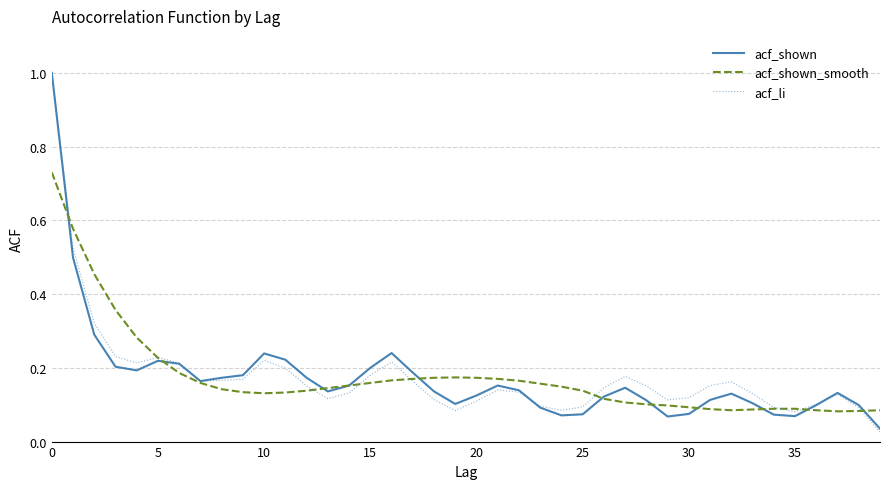

What is the maximum value shown in the chart?

1.0